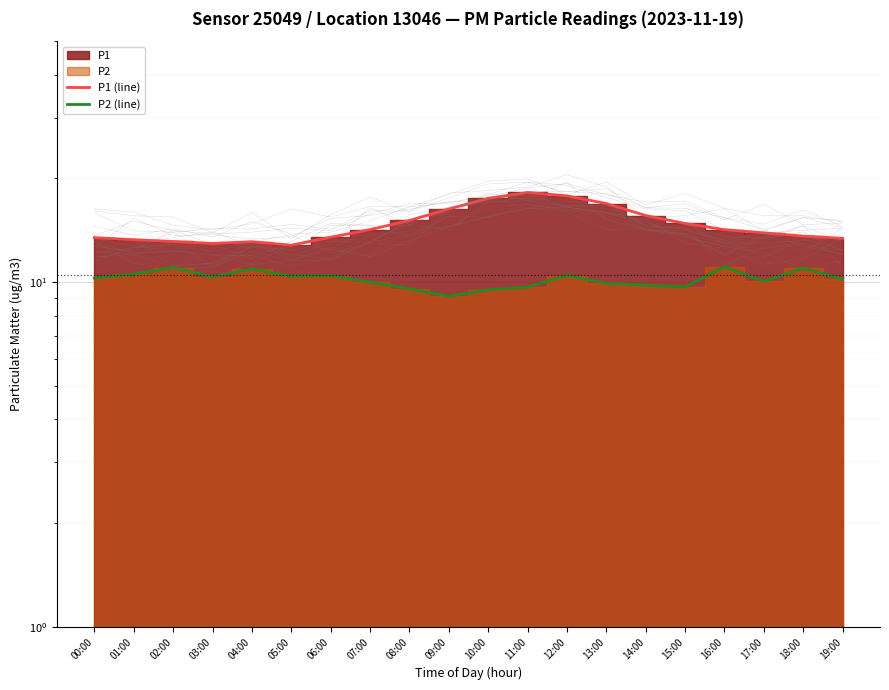

Reading left to right, list all the values displayed in this chart.

P1 (line): 13.5	13.3	13.1	12.9	13.1	12.8	13.5	14.2	15.1	16.3	17.5	18.2	17.8	16.9	15.6	14.8	14.2	13.9	13.6	13.4
P2 (line): 10.3	10.6	11.0	10.3	10.9	10.4	10.4	10.0	9.6	9.1	9.5	9.7	10.4	9.9	9.8	9.7	11.1	10.1	11.0	10.2